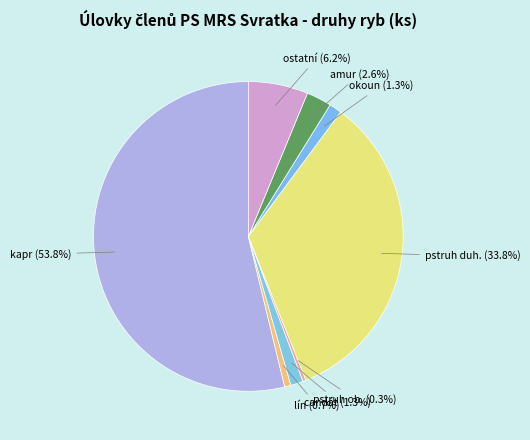

What is the total percentage of pstruh duh. (33.8%) and candát (1.3%)?

35.1%